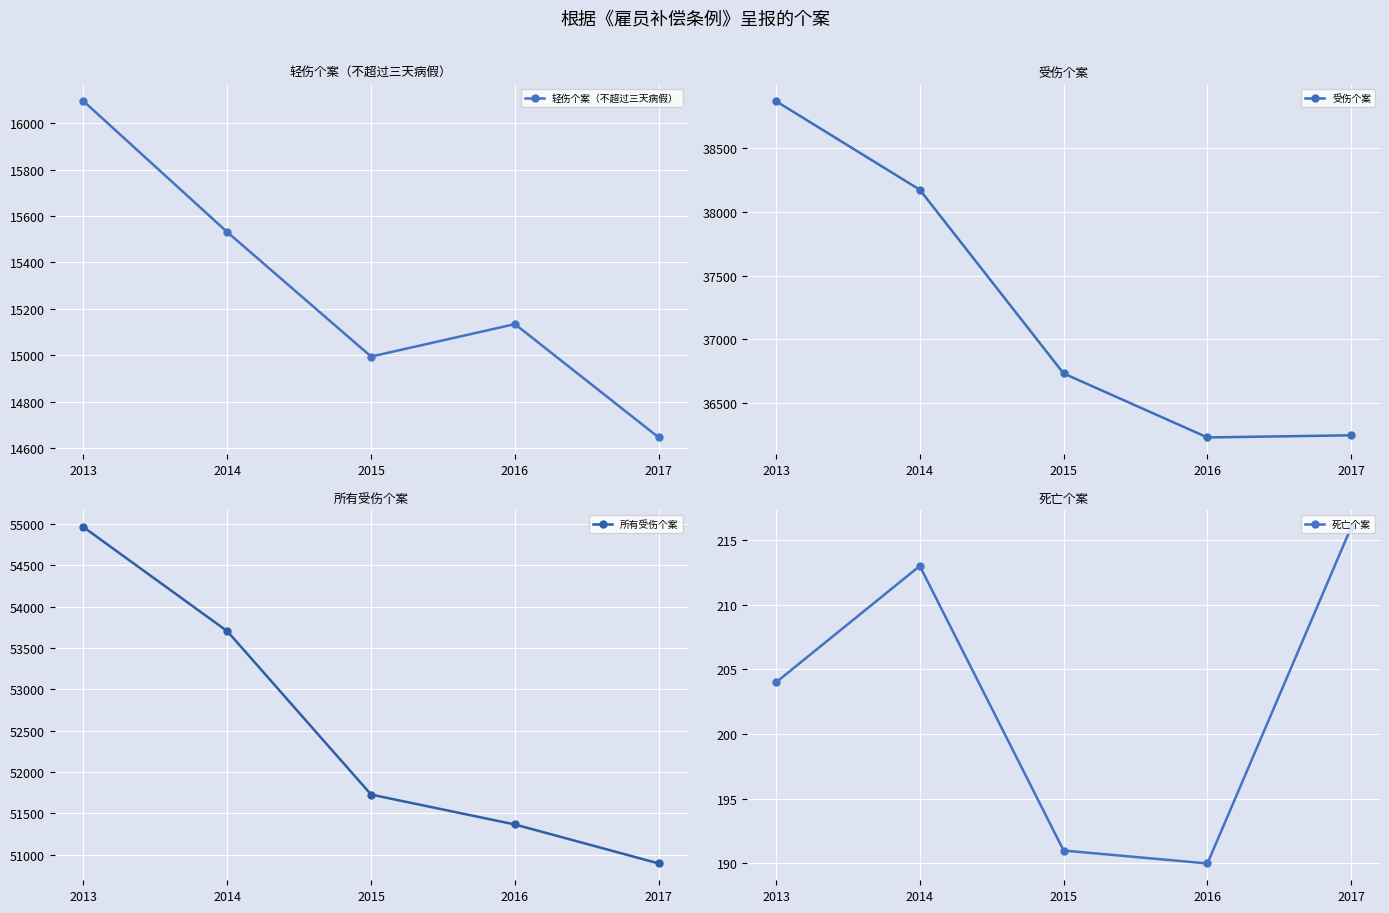

What is the value of the 受伤个案 point at the 1st from the left?

38868